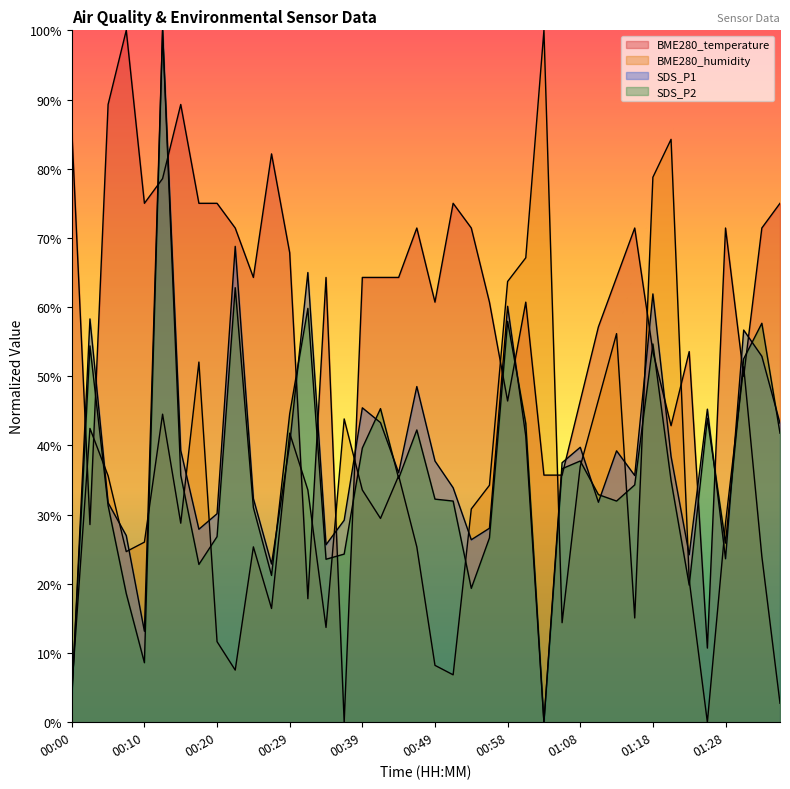

Does the chart display data point markers on the line(s)?

No